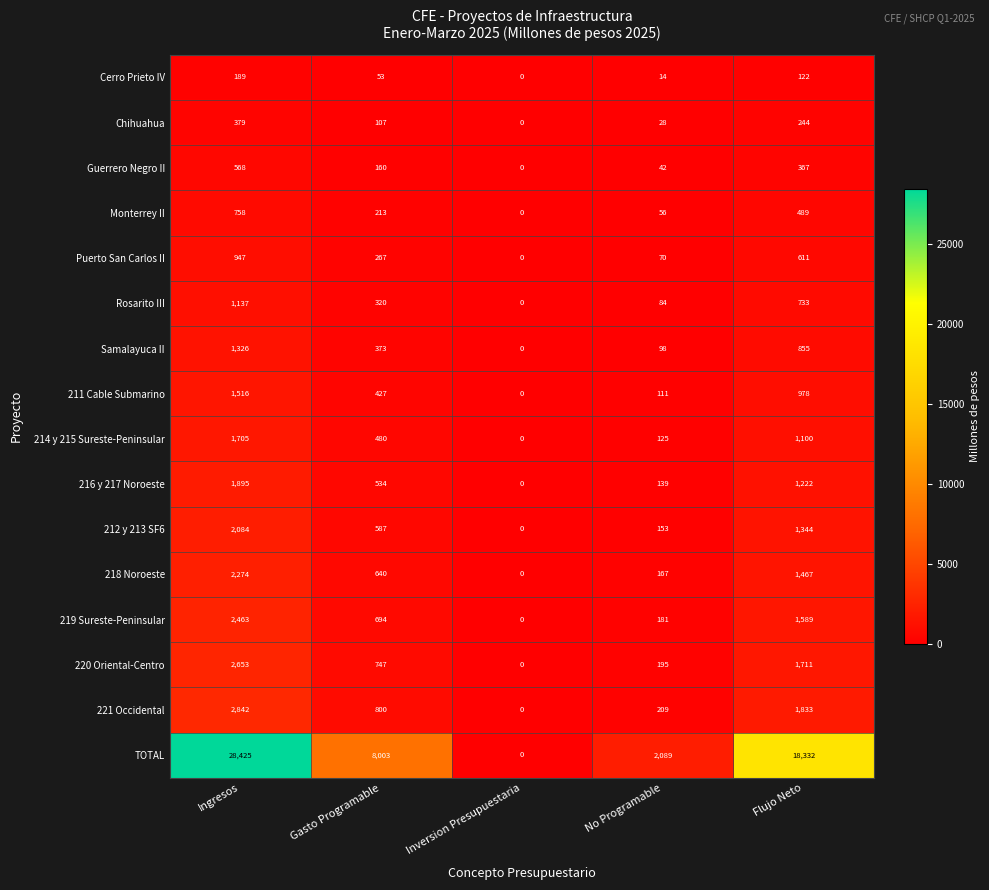

Is it true that Guerrero Negro II equals 266 at Gasto Programable?

False